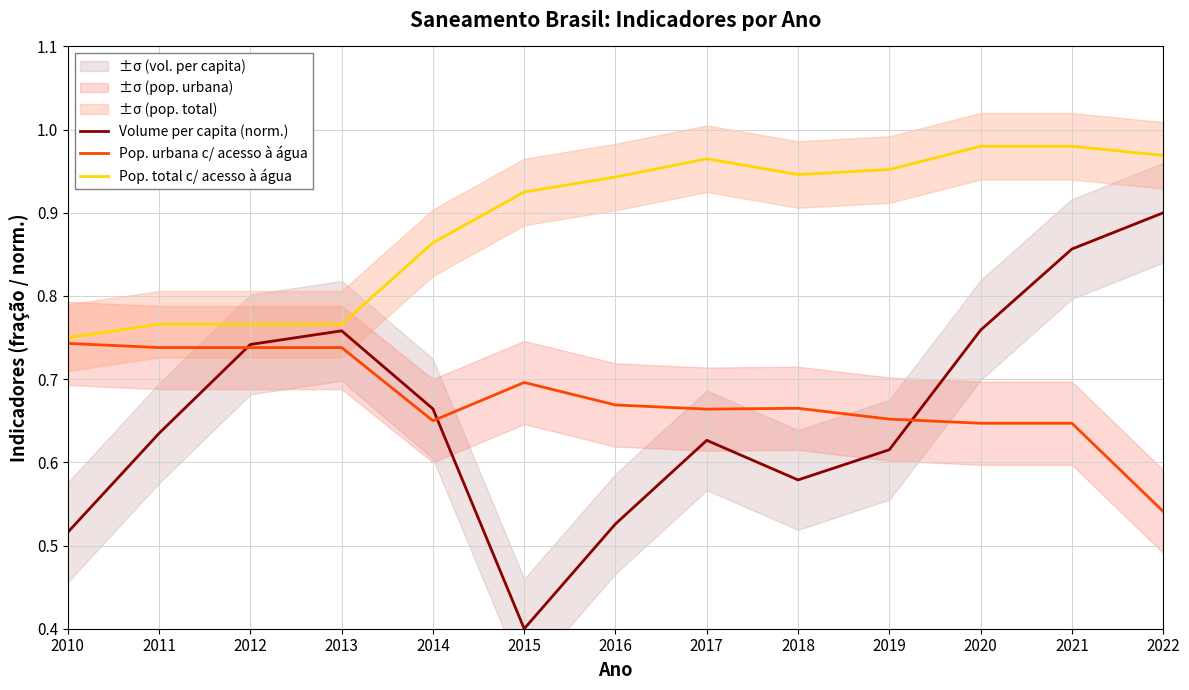

True or false: Pop. total c/ acesso à água has more than 2 points higher than both neighbors.

False